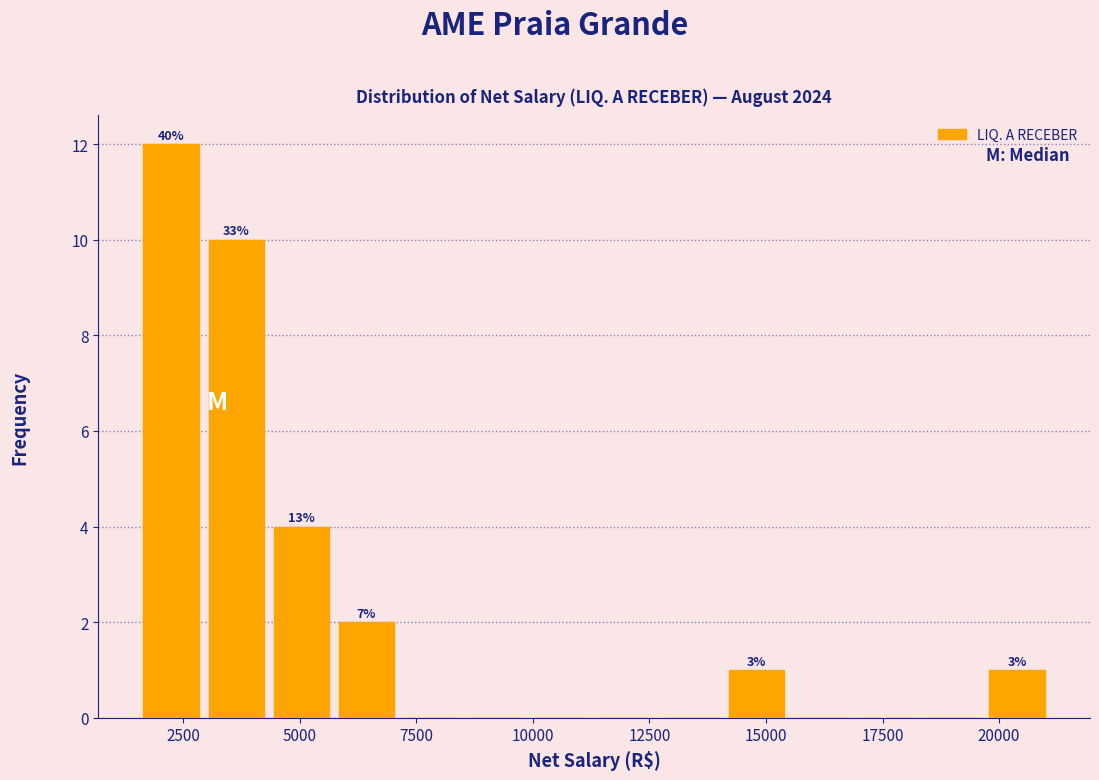

Around what value on the x-axis is the tallest bar? Give the approximate position of its centre, as read against the axis.

2000